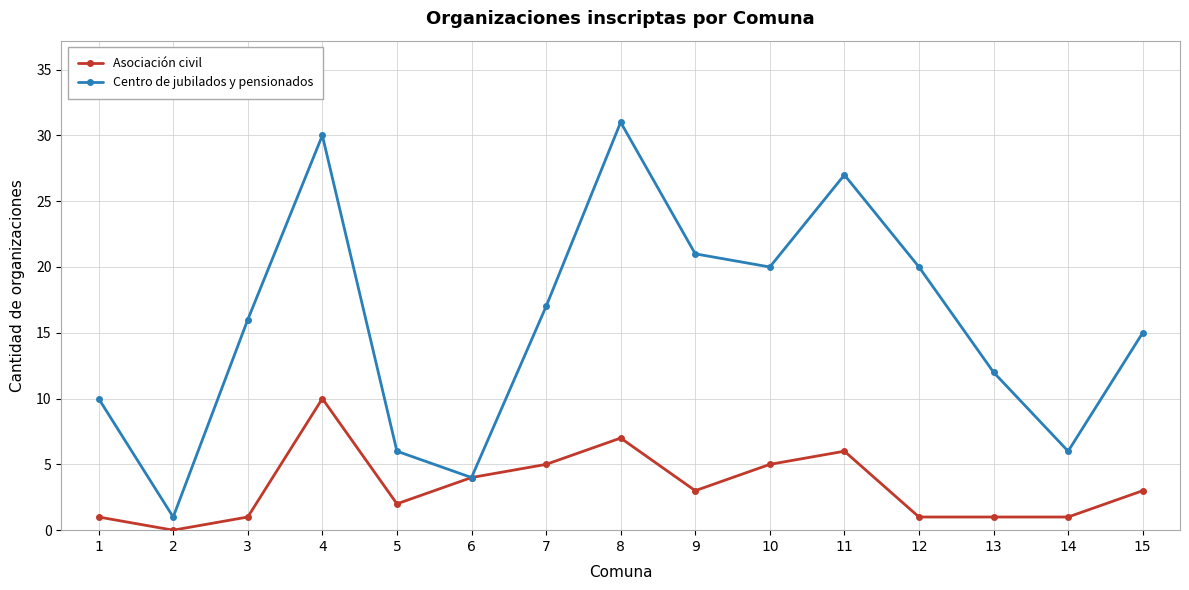

Reading left to right, what are all the values shown in this chart?

Asociación civil: 1=1	2=0	3=1	4=10	5=2	6=4	7=5	8=7	9=3	10=5	11=6	12=1	13=1	14=1	15=3
Centro de jubilados y pensionados: 1=10	2=1	3=16	4=30	5=6	6=4	7=17	8=31	9=21	10=20	11=27	12=20	13=12	14=6	15=15